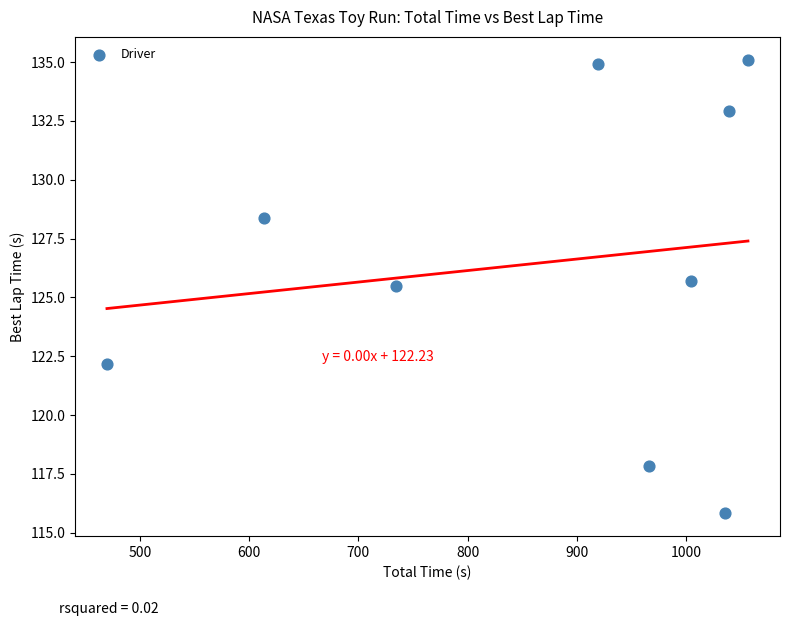

What Y value in the scatter plot is closest to 125?

125.5